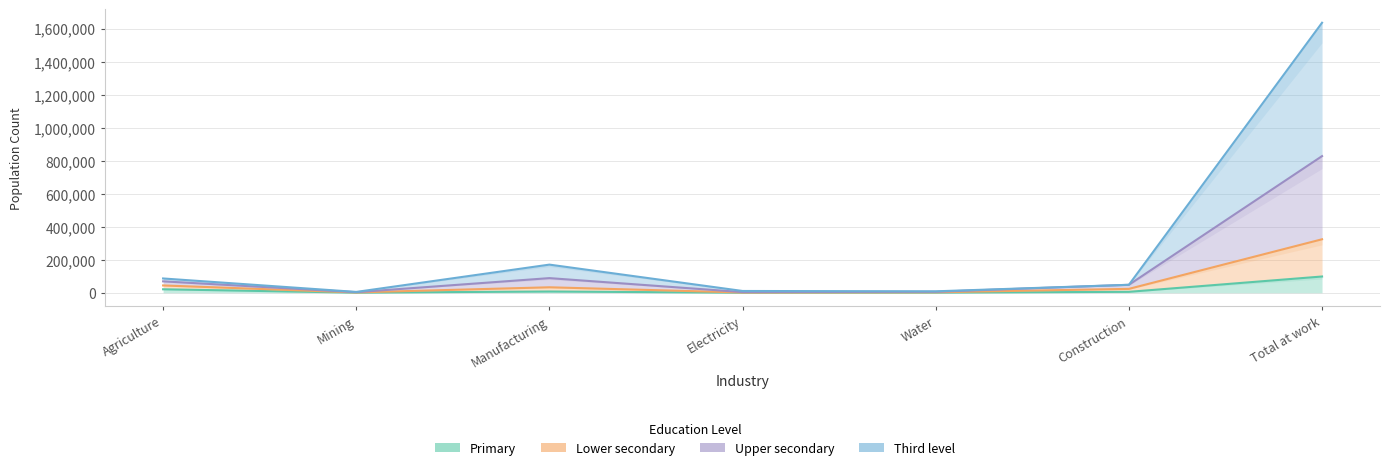

Which category has the lowest value across all series?

Electricity